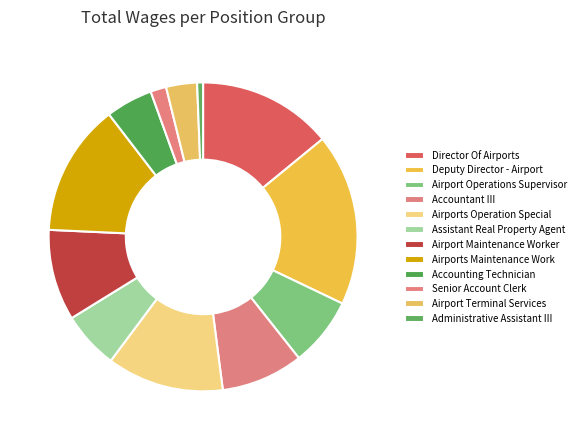

The Airport Maintenance Worker slice represents 4% of the pie. True or false?

False